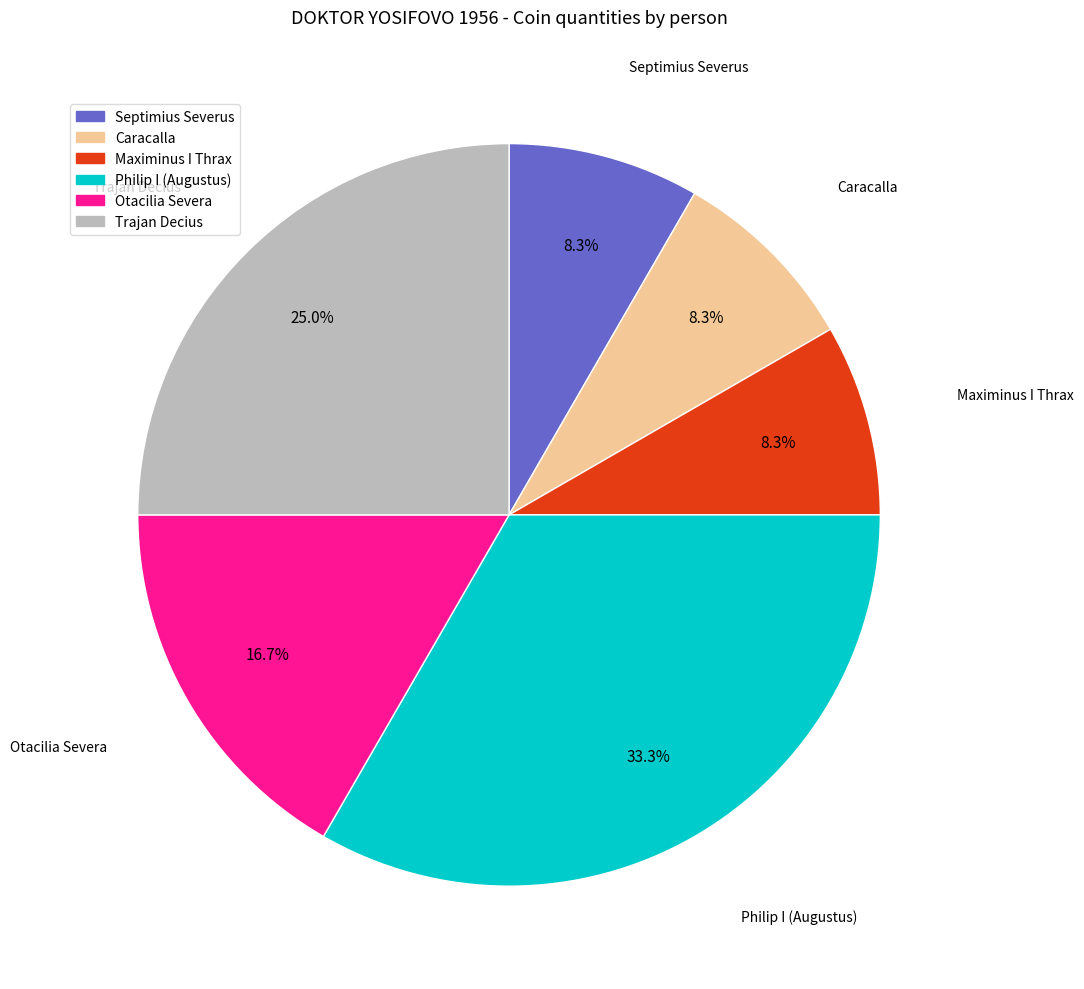

Is it true that Septimius Severus is 23% of the pie?

False